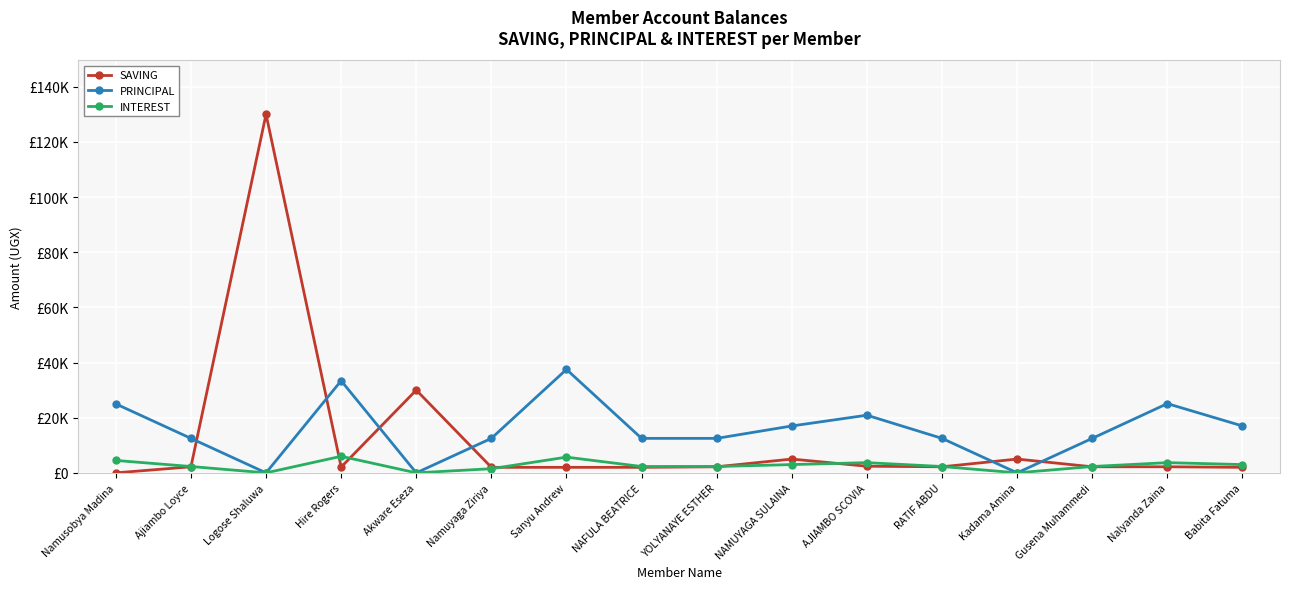

What is the label of the 7th point from the left?

Sanyu Andrew